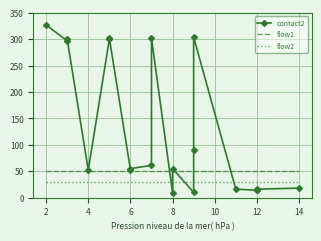

Which series ends up on top after the final intersection of flow1 and contact2?

flow1